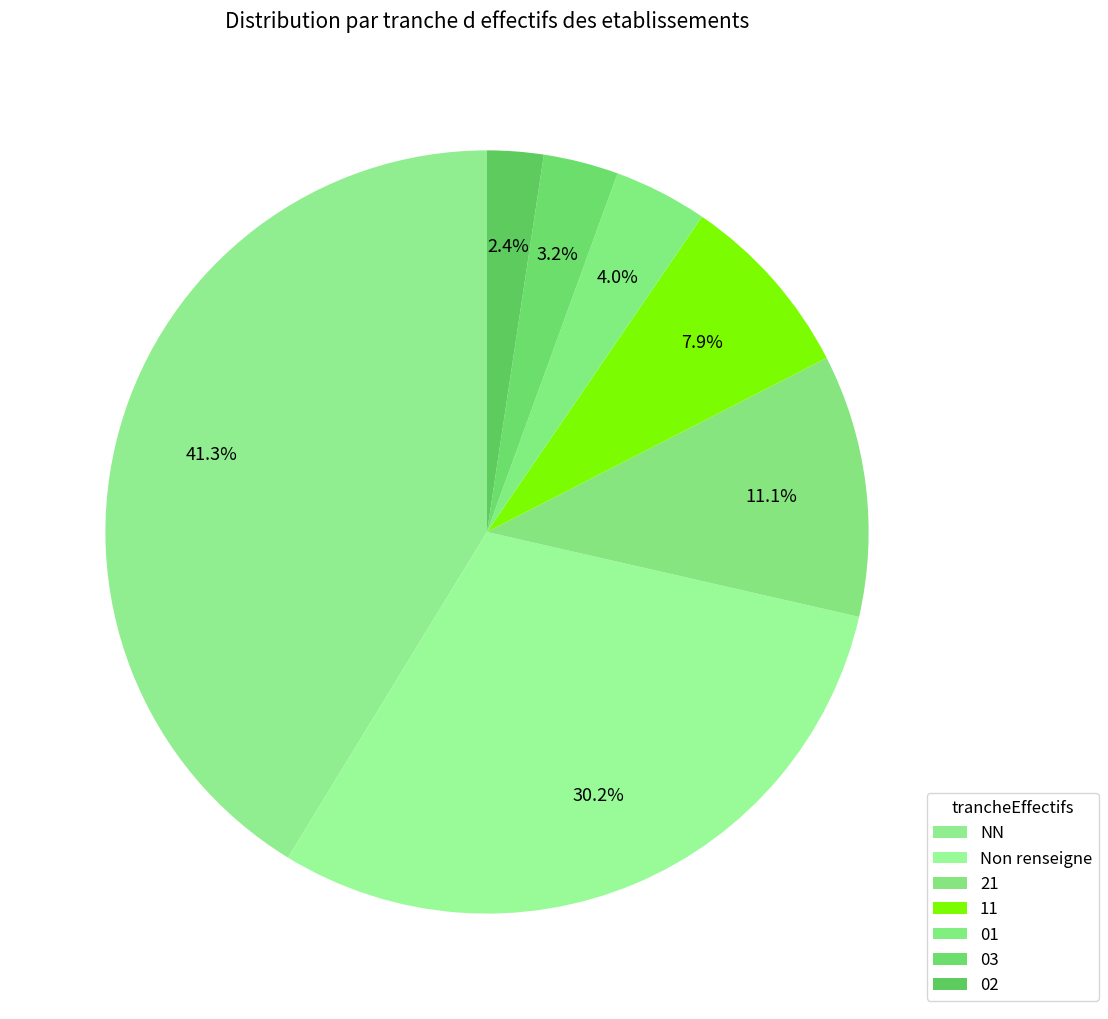

True or false: 01 accounts for 4% of the total.

True